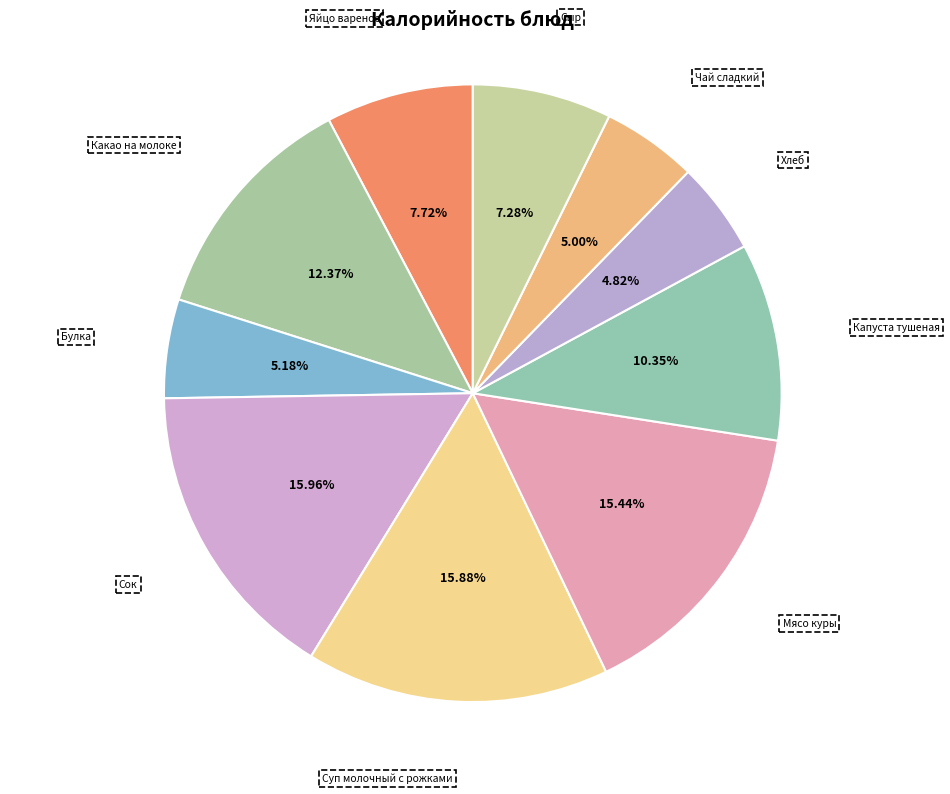

Between Сок and Мясо куры, which is larger?

Сок